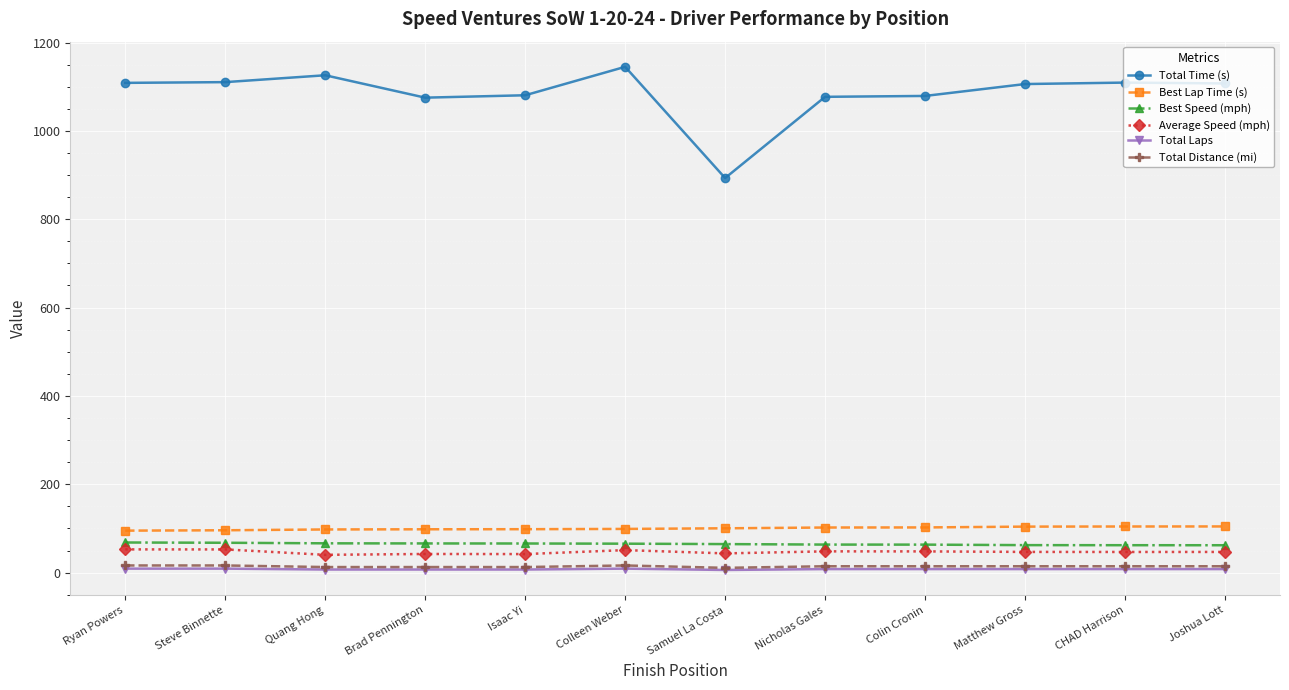

True or false: Total Laps has more than 0 points higher than both neighbors.

True